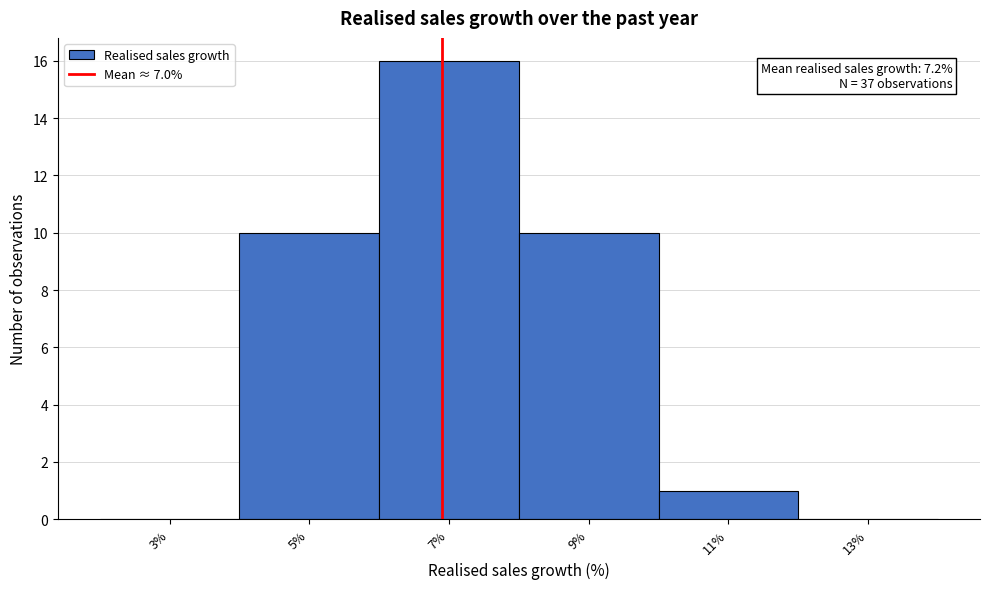

Over which range of the x-axis is the bar tallest?

6.1 to 8.1